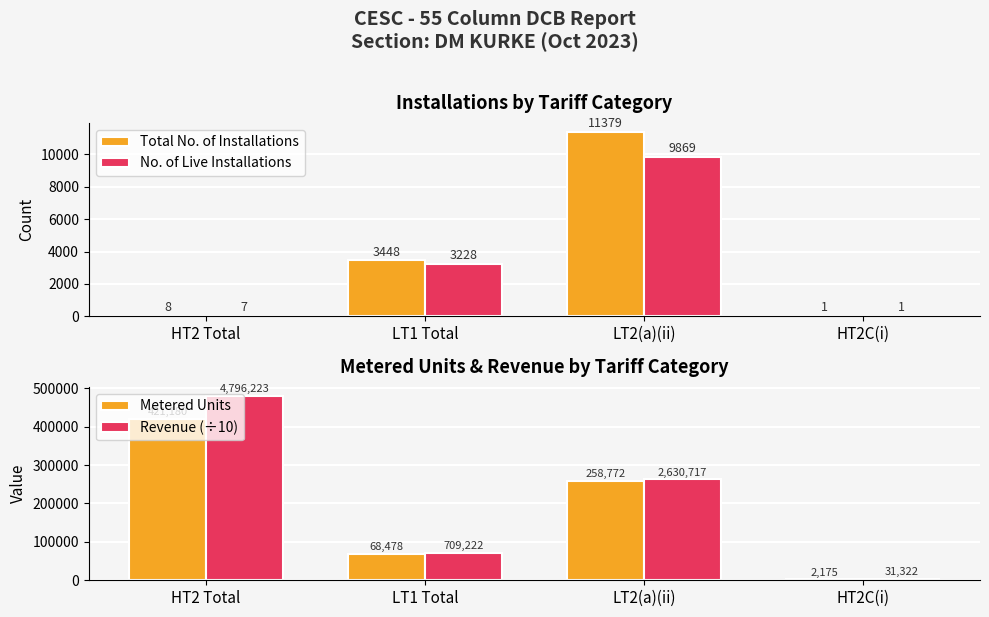

What are all the series names shown in the legend?

Total No. of Installations, No. of Live Installations, Metered Units, Revenue (÷10)